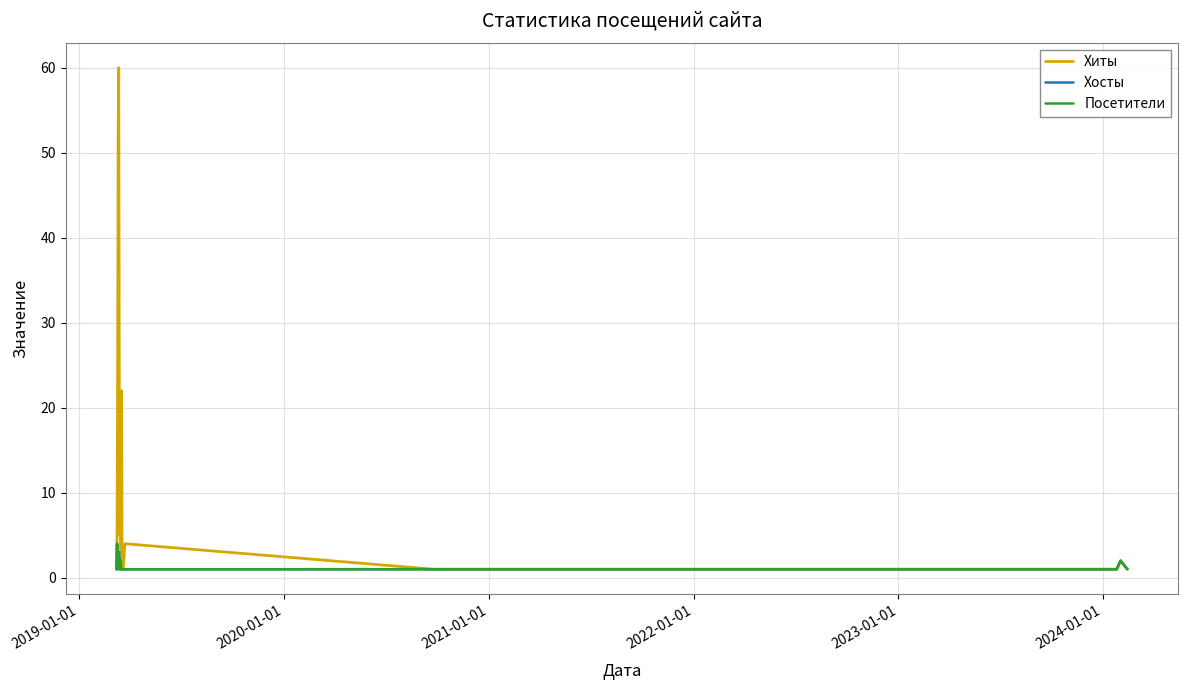

Which series has the largest total across all categories?

Хиты